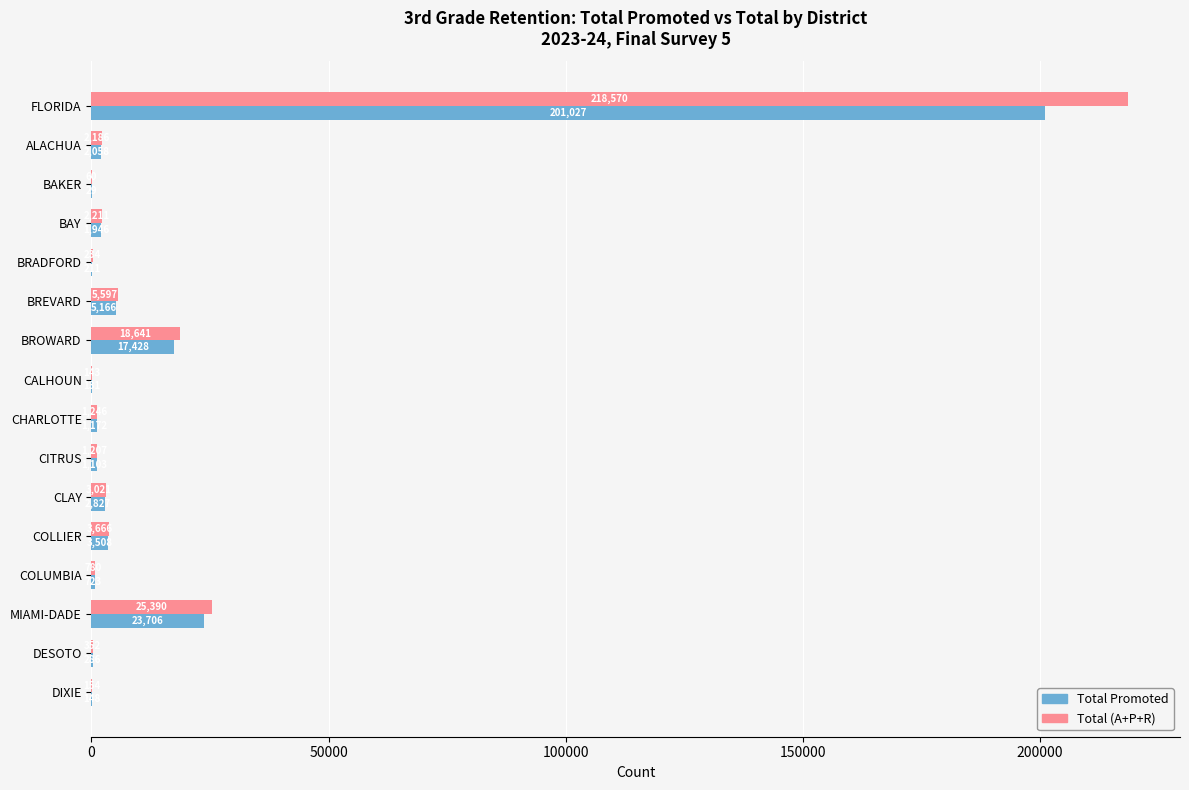

Is it true that Total (A+P+R) equals 5597 at BREVARD?

True